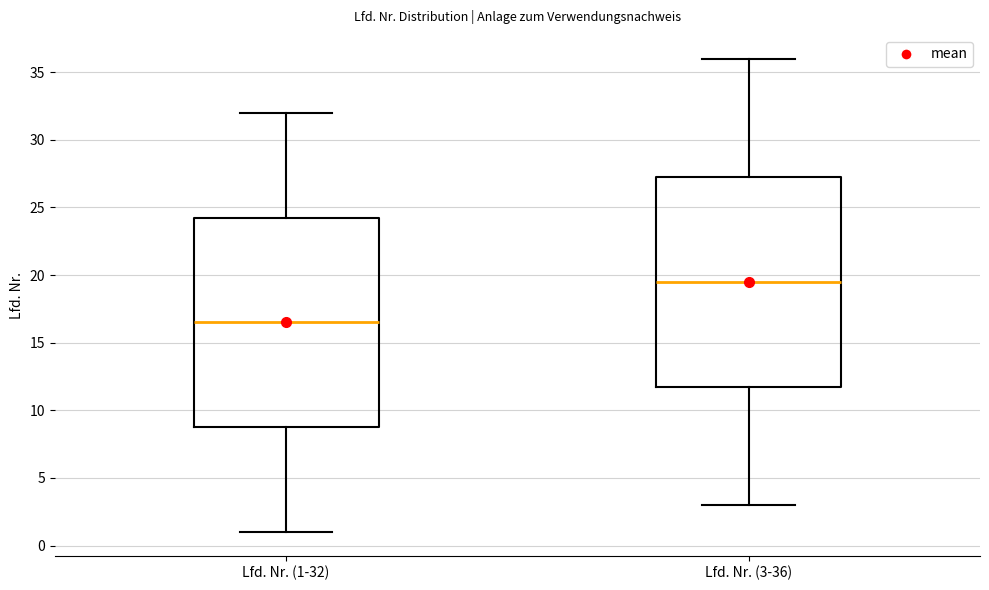

Reading left to right, read every box against the y-axis: the position of its median line, the range the box covers, and the ends of its whiskers. The values are not printed on the chart, so give them approximately, as read against the axis.

Lfd. Nr. (1-32): median 16.5, box 9.0 to 24.5, whiskers 1.0 to 32.0
Lfd. Nr. (3-36): median 19.5, box 12.0 to 27.5, whiskers 3.0 to 36.0